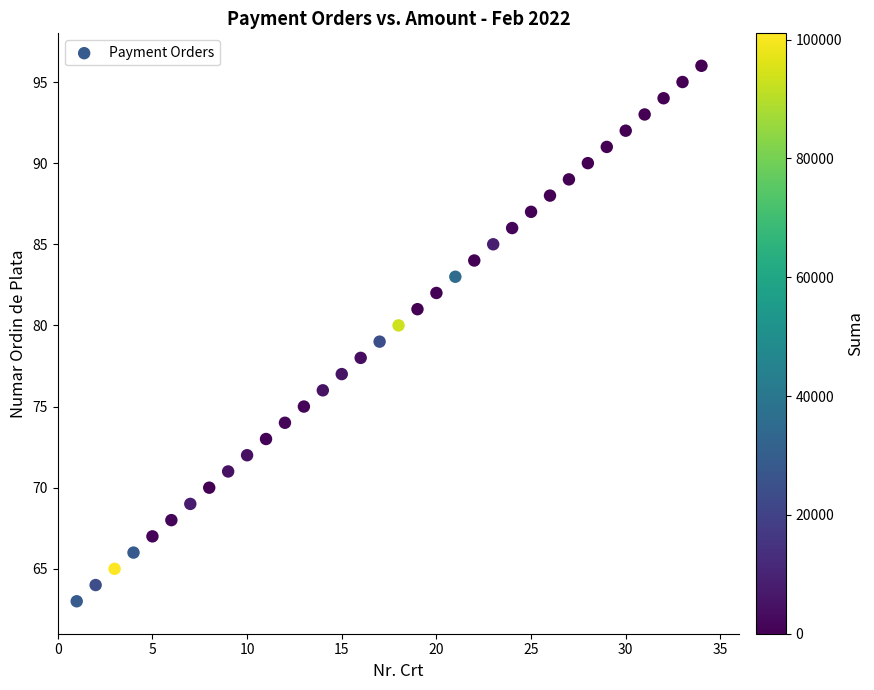

What is the range of Y values (max minus min)?

33